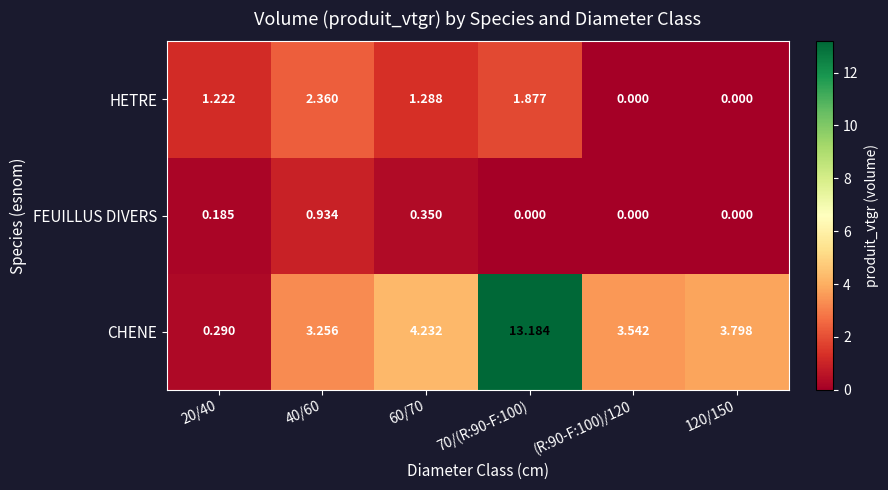

List the series in order of their peak value, lowest first.

FEUILLUS DIVERS, HETRE, CHENE